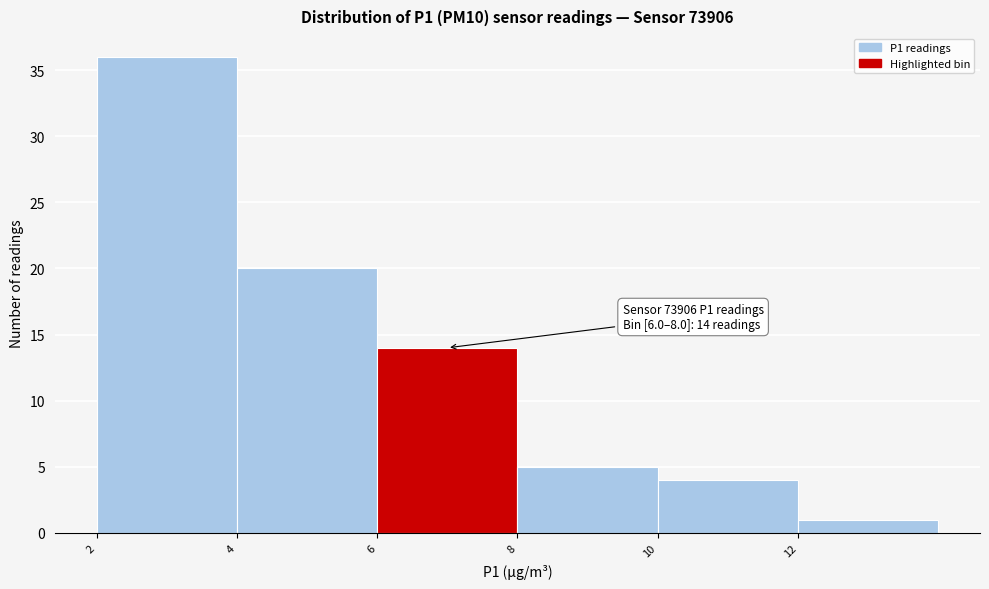

Over which range of the x-axis is the bar tallest?

2 to 4